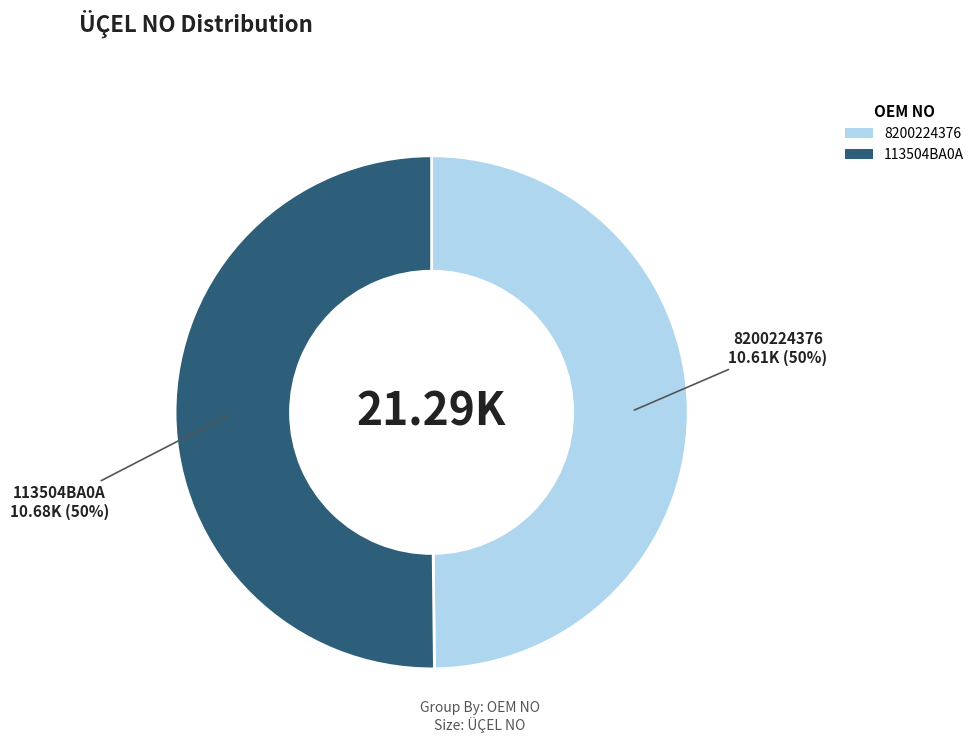

How many slices are in this pie chart?

2